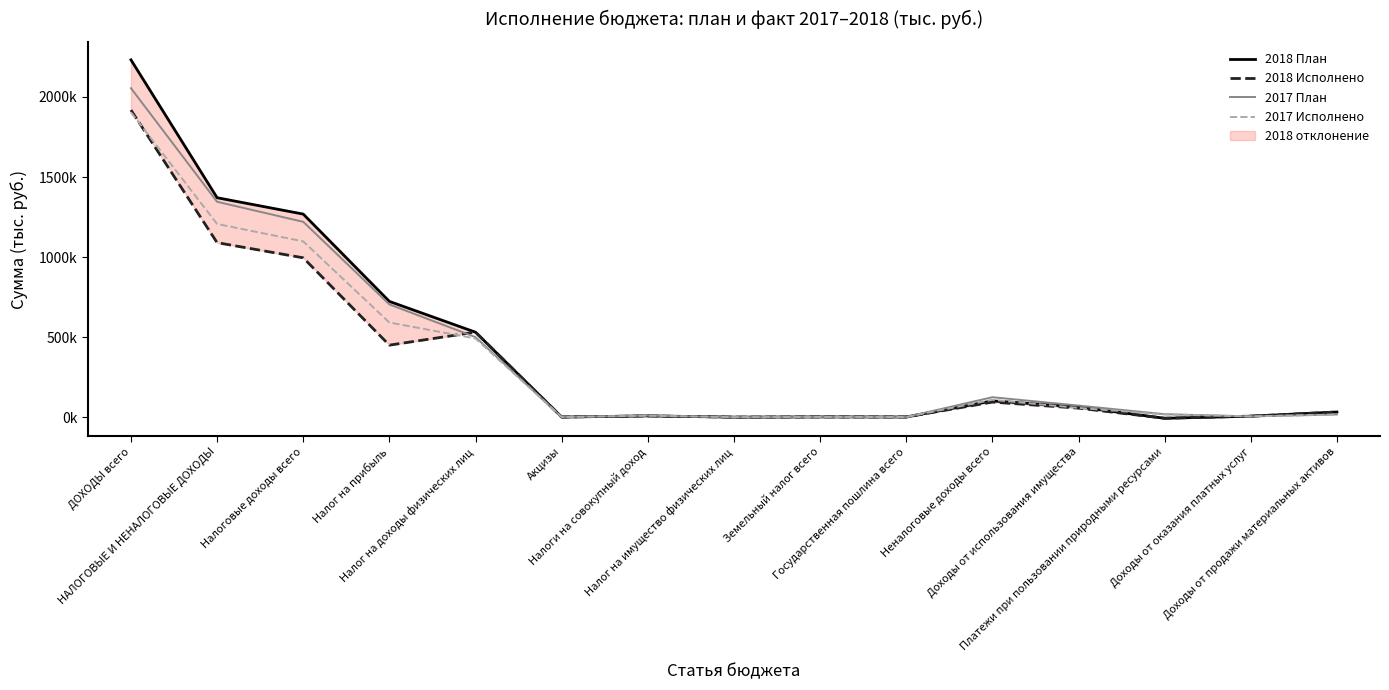

How many times do 2017 План and 2018 План cross each other?

4